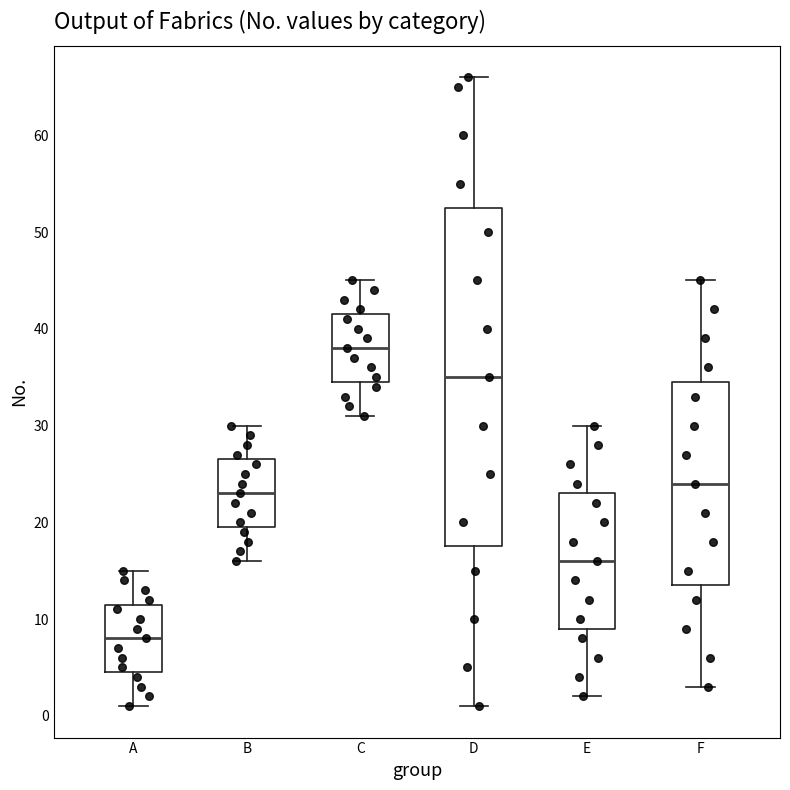

Reading left to right, transcribe this box plot: for each box, give where its median line is, the range the box spans, and where its two whiskers end, as read against the y-axis. The values are not printed on the chart, so give them approximately, as read against the axis.

A: median 8, box 5 to 12, whiskers 1 to 15
B: median 23, box 20 to 27, whiskers 16 to 30
C: median 38, box 35 to 42, whiskers 31 to 45
D: median 35, box 18 to 53, whiskers 1 to 66
E: median 16, box 9 to 23, whiskers 2 to 30
F: median 24, box 14 to 35, whiskers 3 to 45